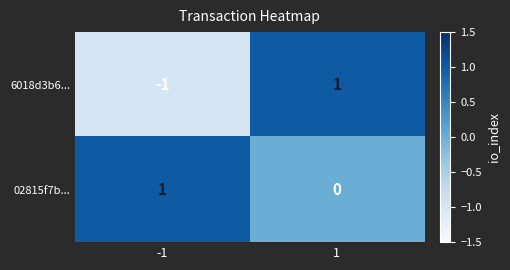

Reading left to right, transcribe all the data shown in this chart.

6018d3b6...: -1=-1	1=1
02815f7b...: -1=1	1=0